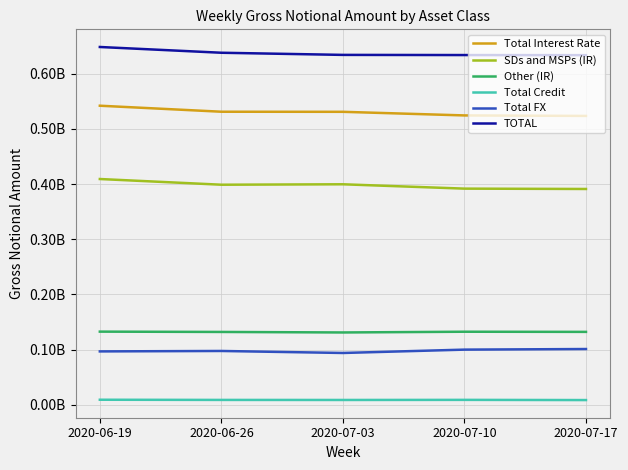

Is this an area chart (filled region under the line)?

No